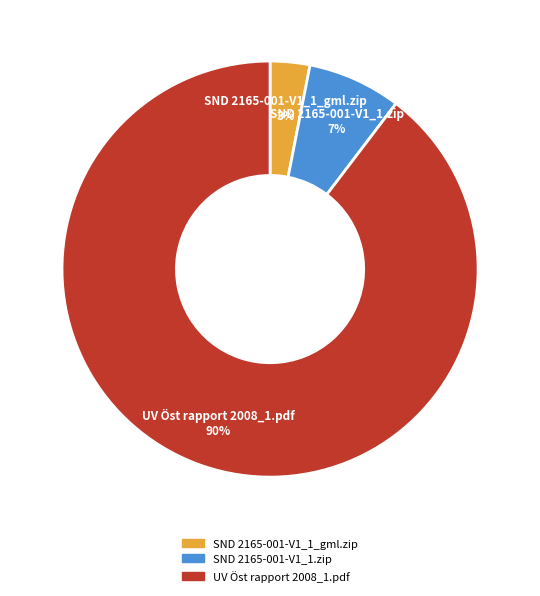

To the nearest percent, what portion does UV Öst rapport 2008_1.pdf represent?

90%